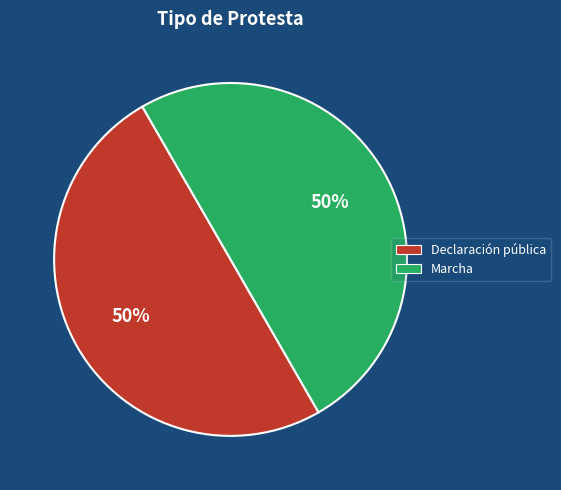

Do Marcha and Declaración pública together represent more than half of the pie?

Yes